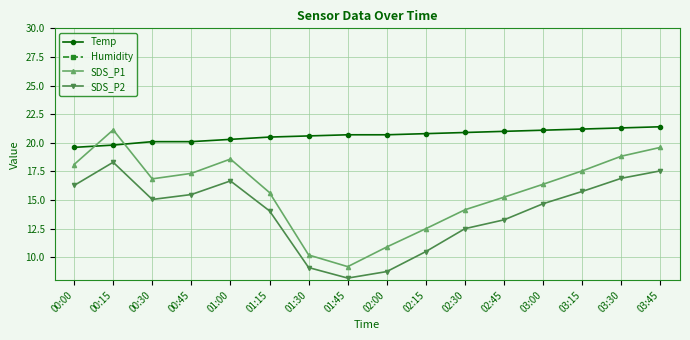

Rank the series at 01:00 from highest to lowest value.

Humidity, Temp, SDS_P1, SDS_P2